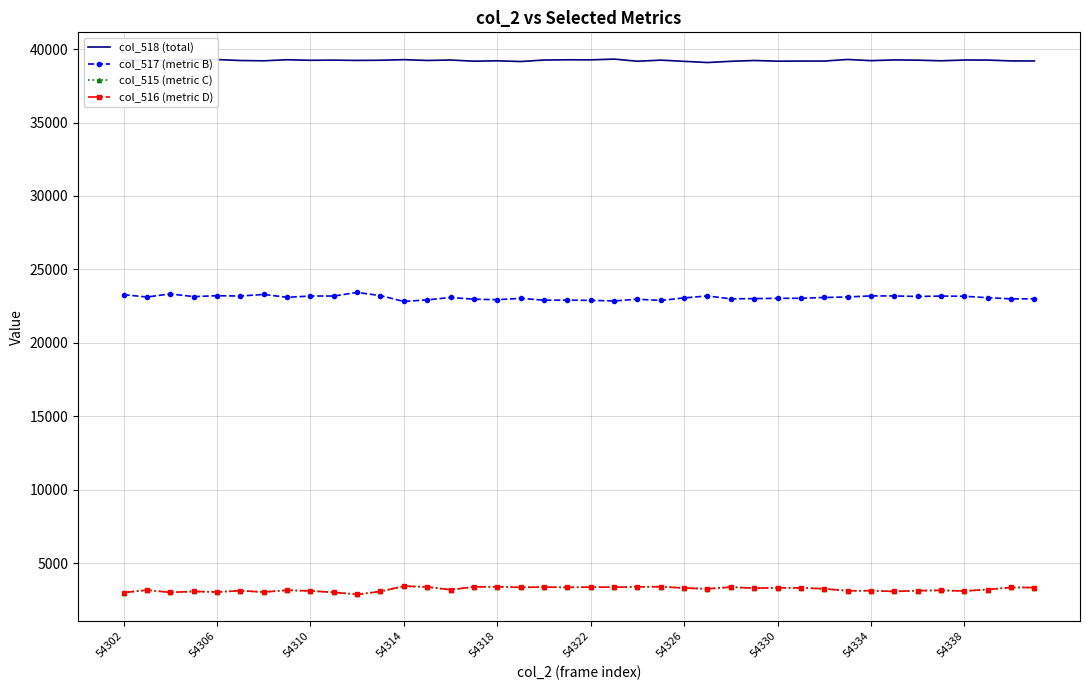

True or false: col_518 (total) and col_517 (metric B) cross at least once.

False